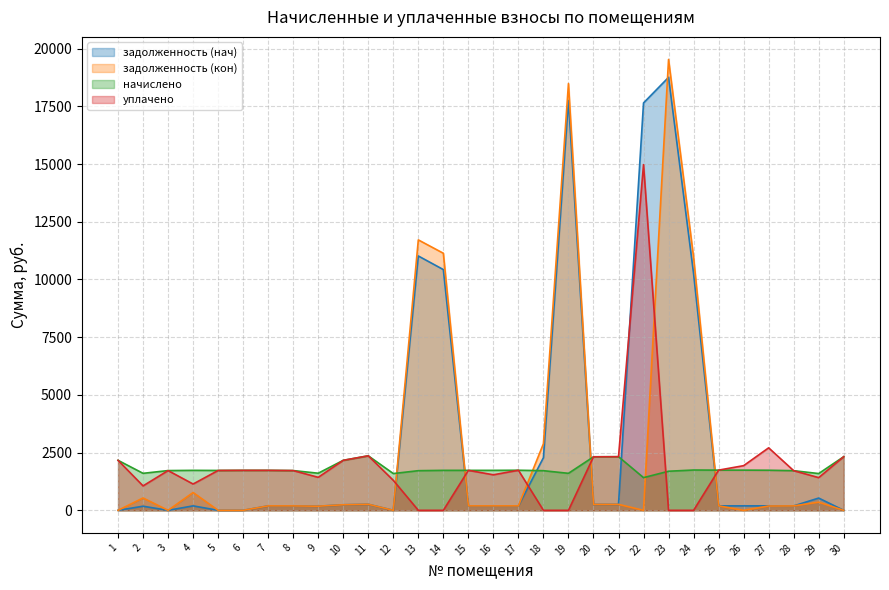

Between 19 and 25, which series saw the biggest shift?

задолженность (кон)